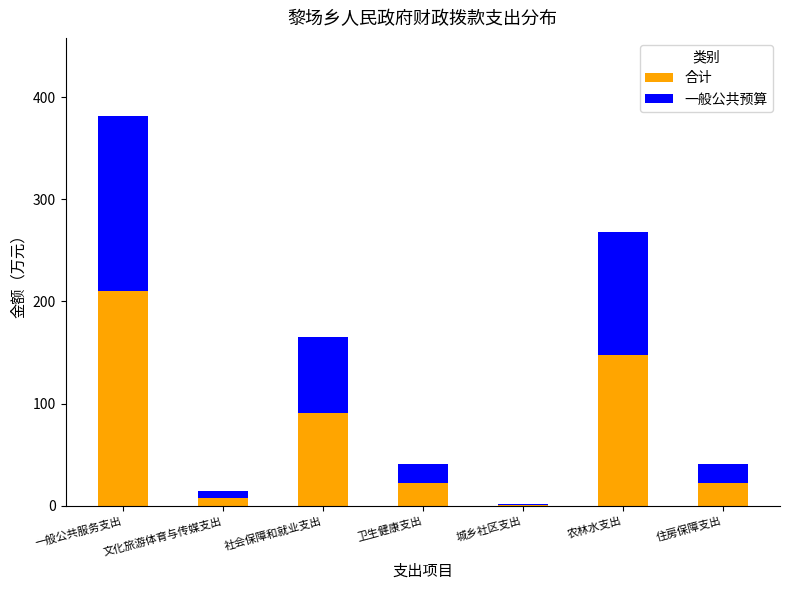

At which label does 合计 reach its peak?

一般公共服务支出